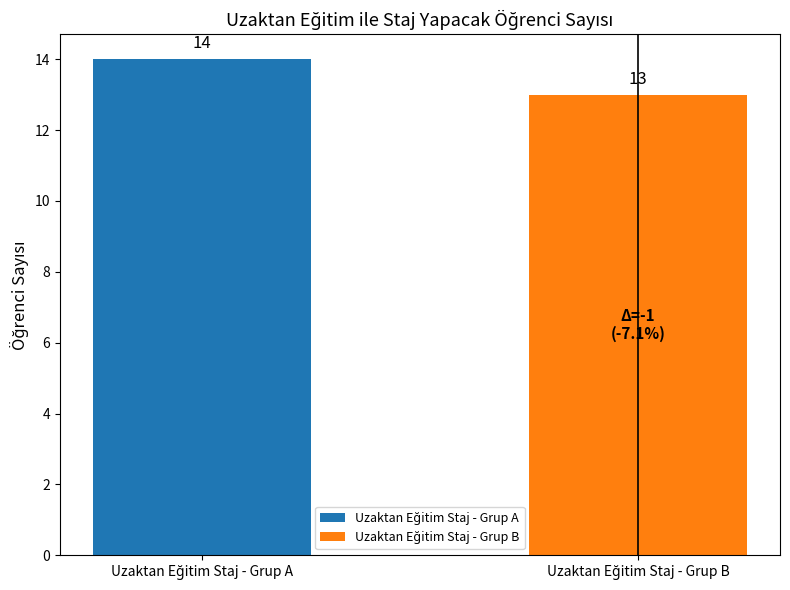

What is the smallest value displayed?

13